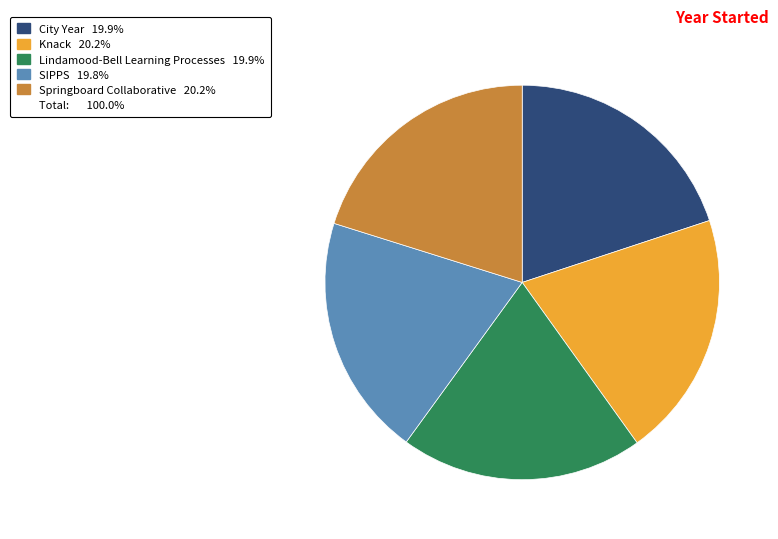

Is there a majority slice in this chart?

No